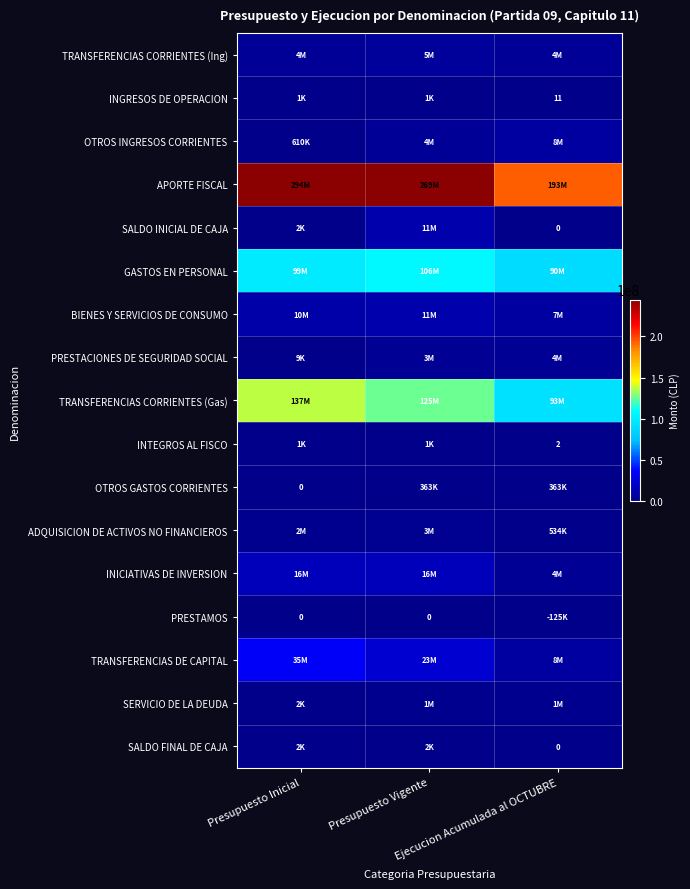

Between Presupuesto Inicial and Presupuesto Vigente, which series saw the biggest shift?

APORTE FISCAL